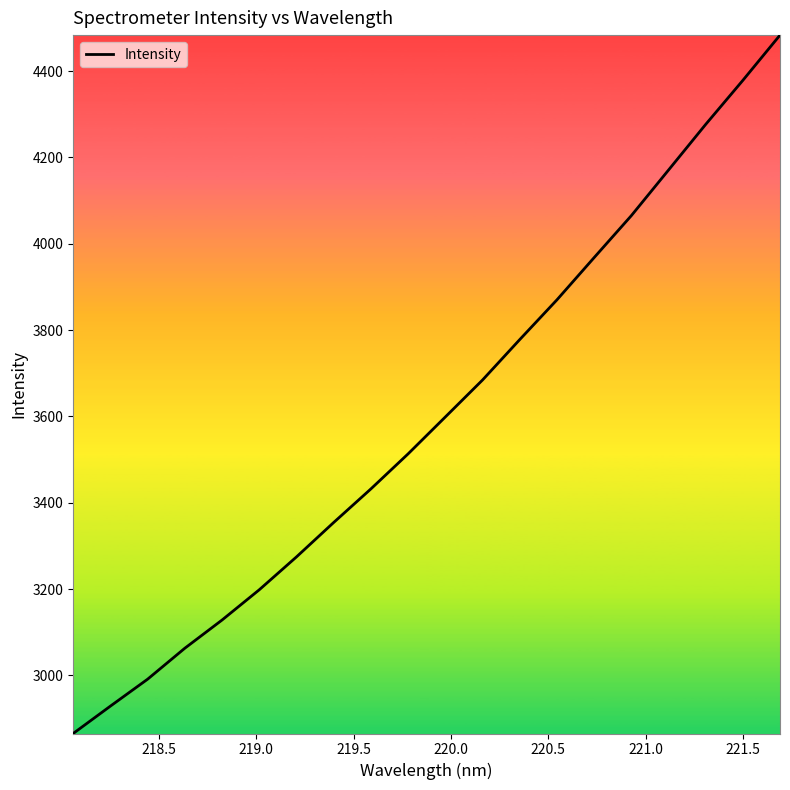

What is the smallest value displayed?

2865.4